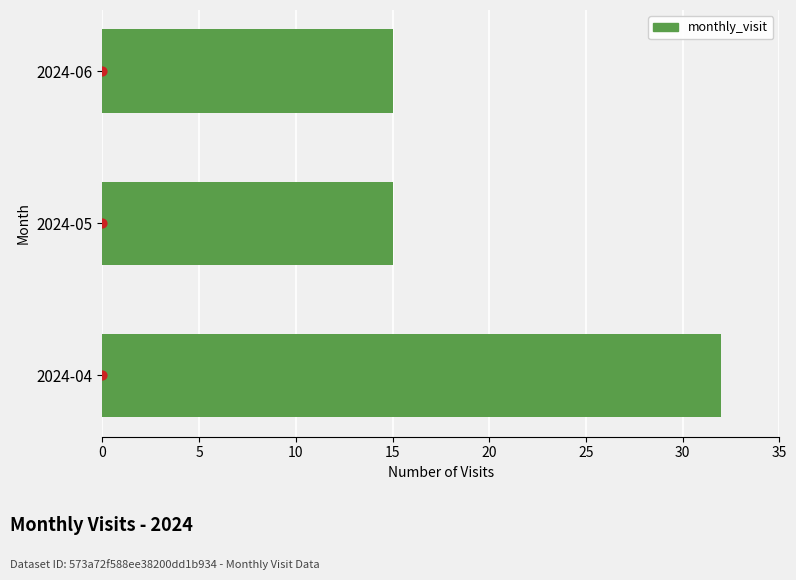

What is the ratio of the value at 2024-06 to the value at 2024-04?

0.5